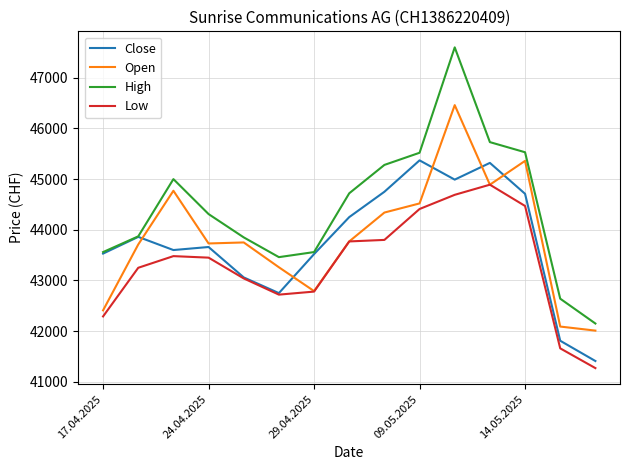

True or false: Low and High intersect in this chart.

False